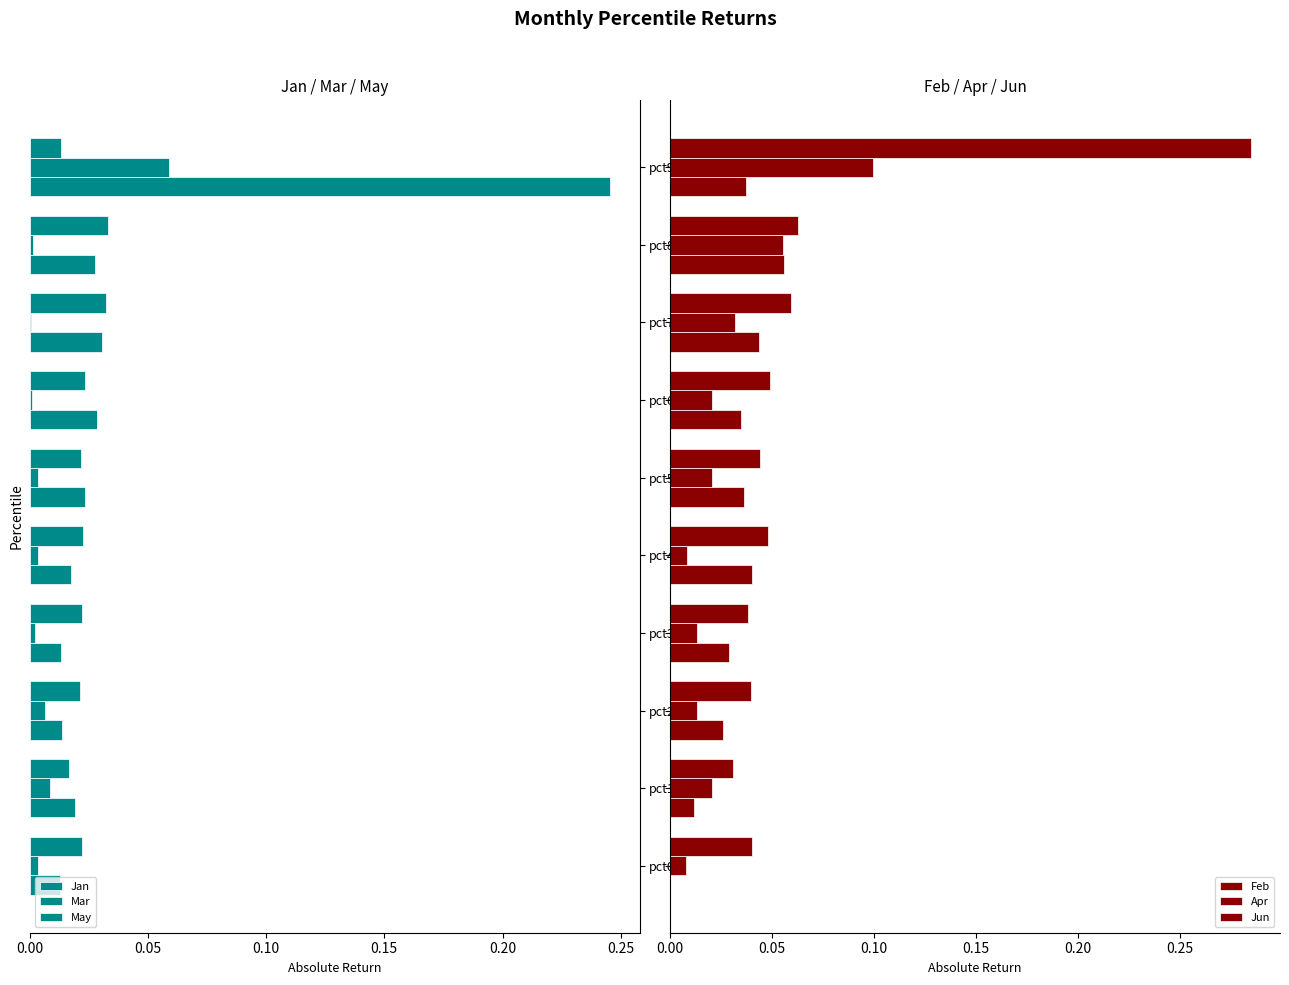

The value of May at pct25 is 0.0. True or false?

False